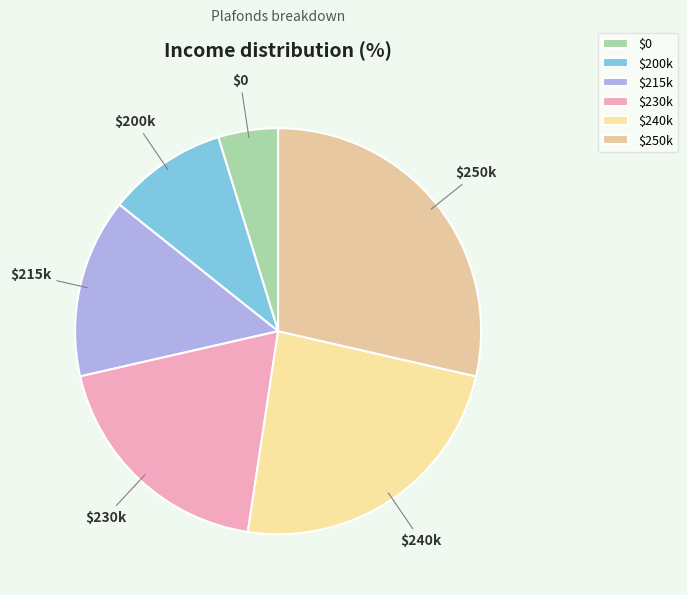

Does $240k account for over 50% of the chart?

No